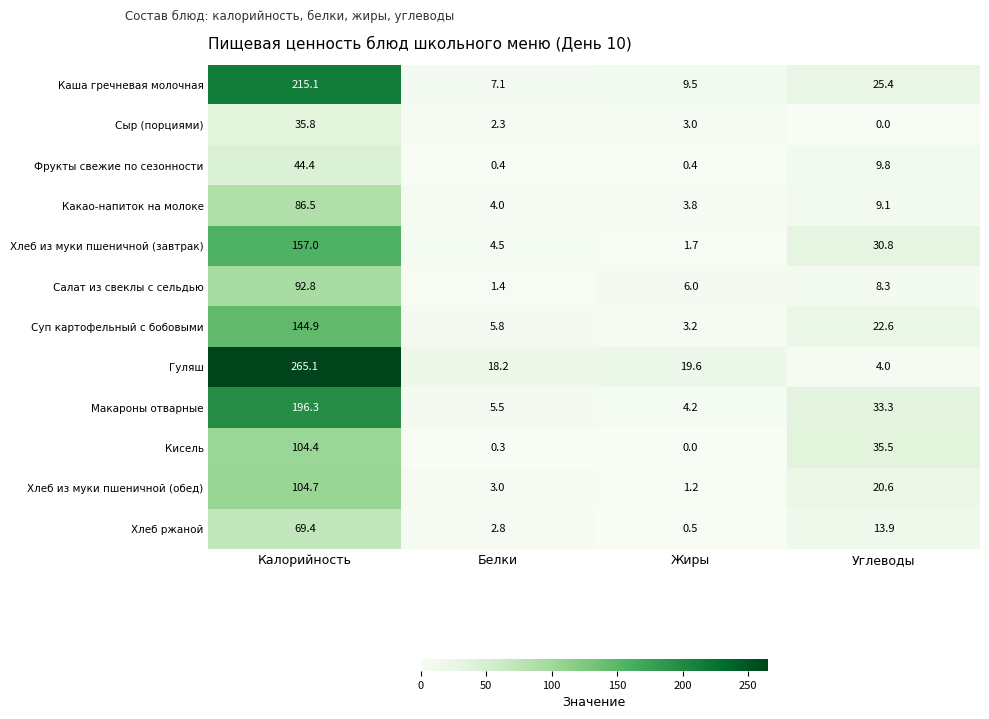

At how many categories does at least one series exceed 215?

1